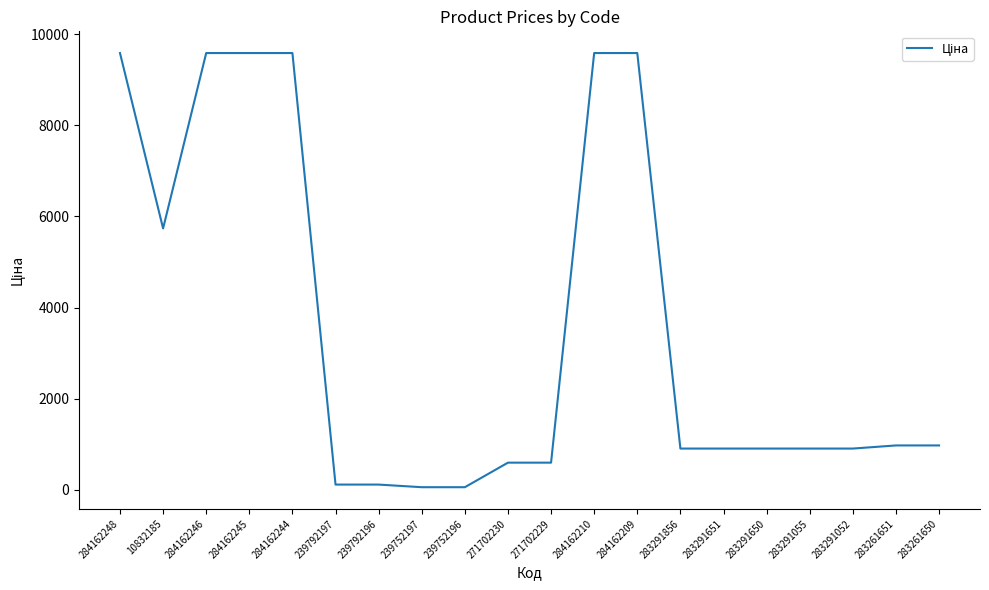

The chart shows a value of 9585.4 at 284162209. True or false?

True